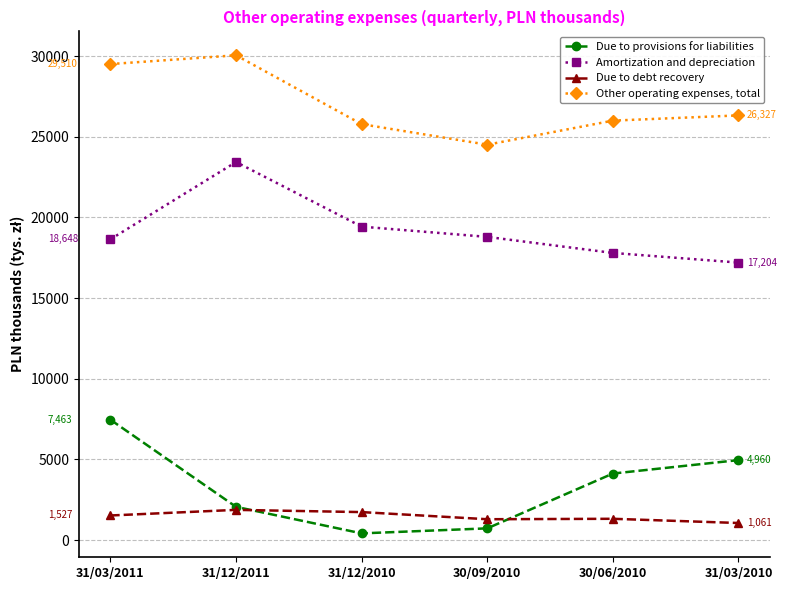

How many values in the Other operating expenses, total series are below 26327?

3